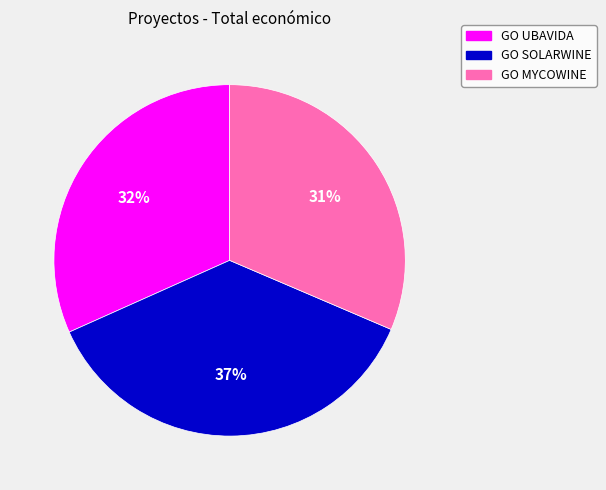

Does GO UBAVIDA represent more than half of the total?

No